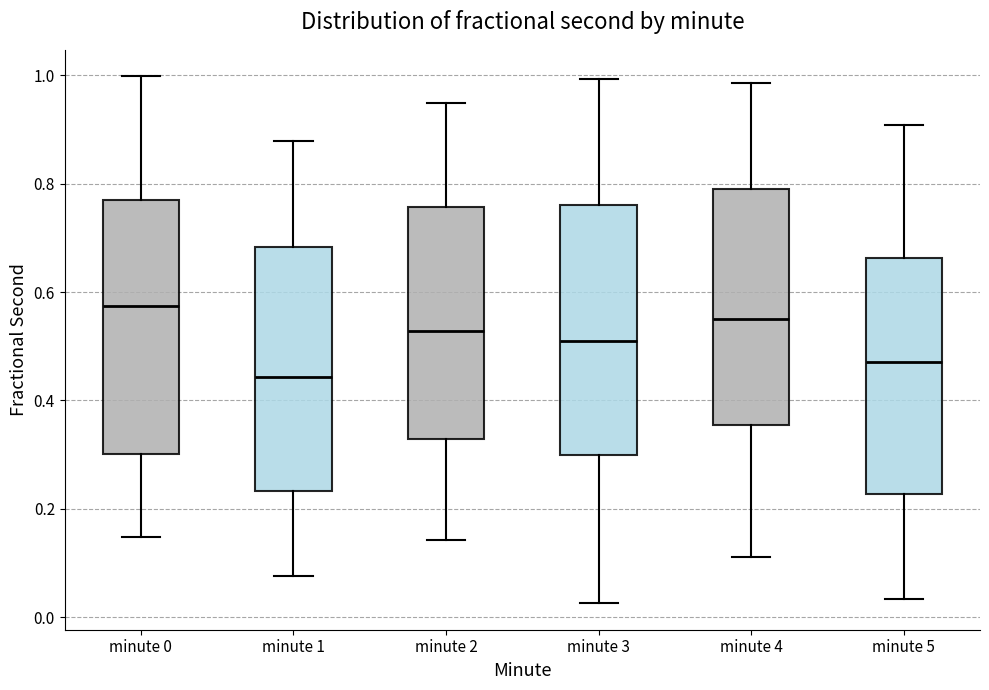

Reading left to right, transcribe this box plot: for each box, give where its median line is, the range the box spans, and where its two whiskers end, as read against the y-axis. The values are not printed on the chart, so give them approximately, as read against the axis.

minute 0: median 0.58, box 0.30 to 0.78, whiskers 0.14 to 1.00
minute 1: median 0.44, box 0.24 to 0.68, whiskers 0.08 to 0.88
minute 2: median 0.52, box 0.32 to 0.76, whiskers 0.14 to 0.94
minute 3: median 0.50, box 0.30 to 0.76, whiskers 0.02 to 1.00
minute 4: median 0.56, box 0.36 to 0.80, whiskers 0.12 to 0.98
minute 5: median 0.48, box 0.22 to 0.66, whiskers 0.04 to 0.90